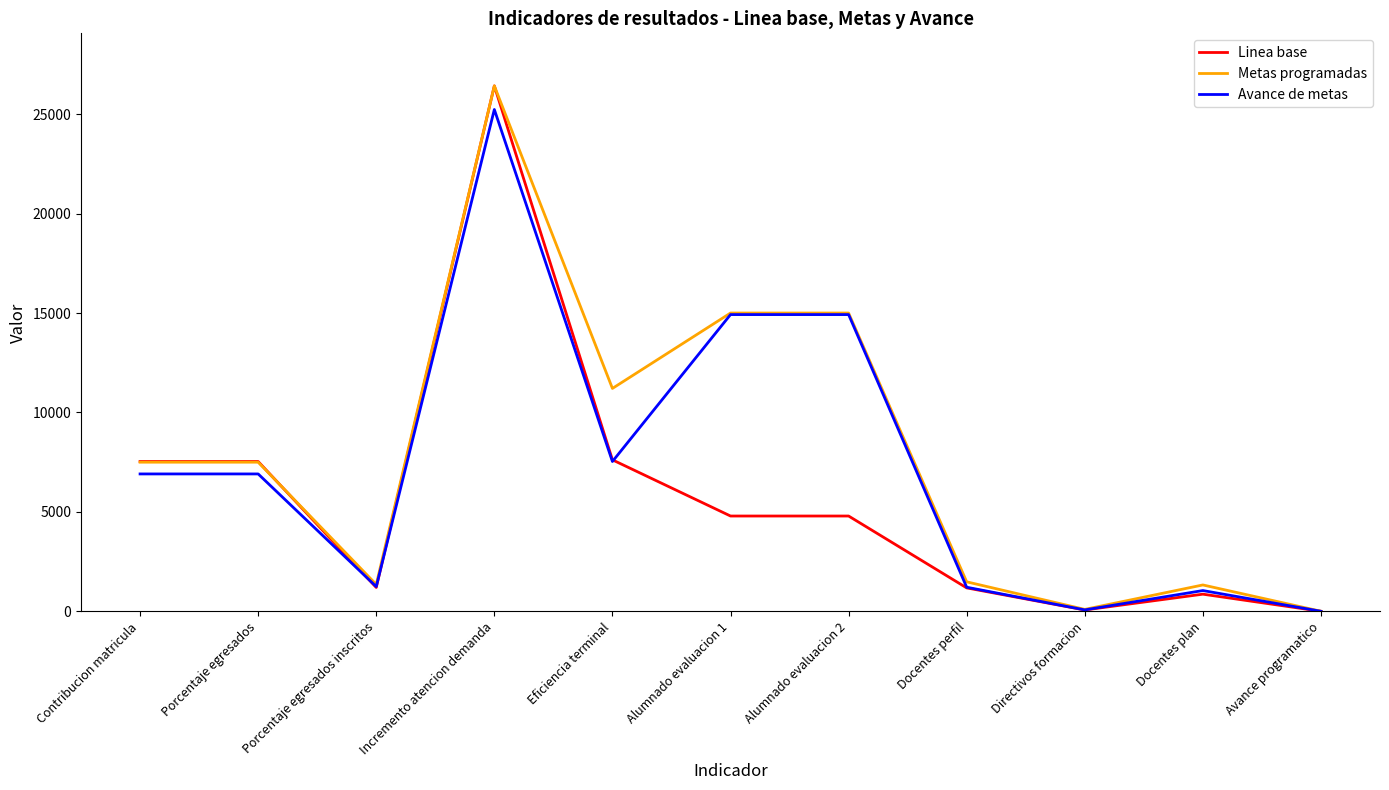

What is the difference between the maximum and second lowest values in the Avance de metas series?

25161